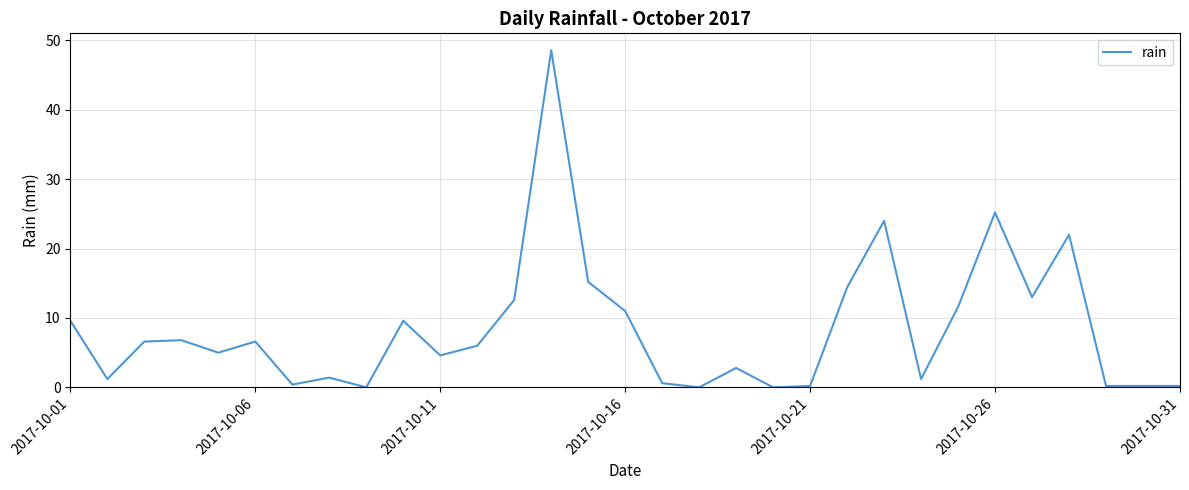

The chart shows a value of 11.0 at 2017-10-16. True or false?

True